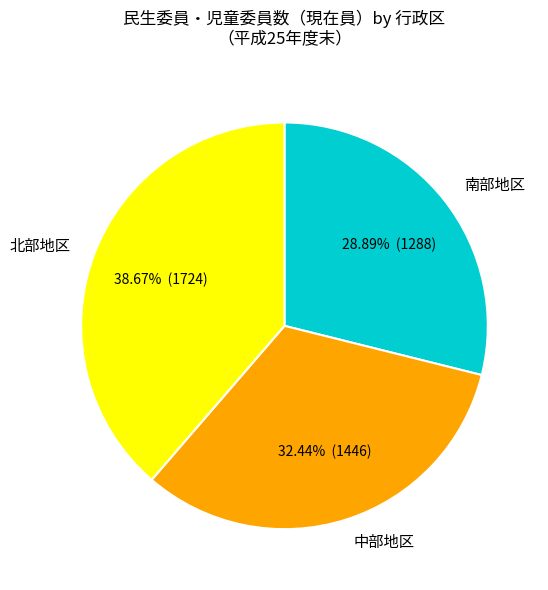

Does 北部地区 represent more than half of the total?

No